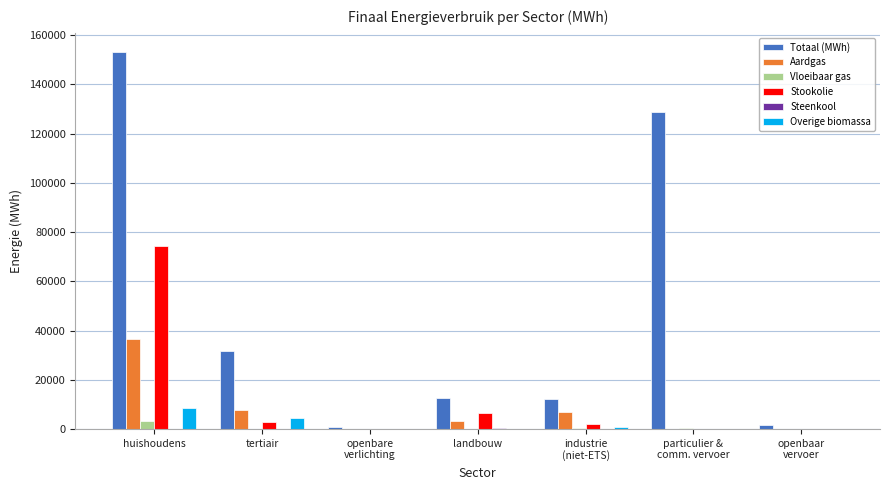

Which series has the largest total across all categories?

Totaal (MWh)